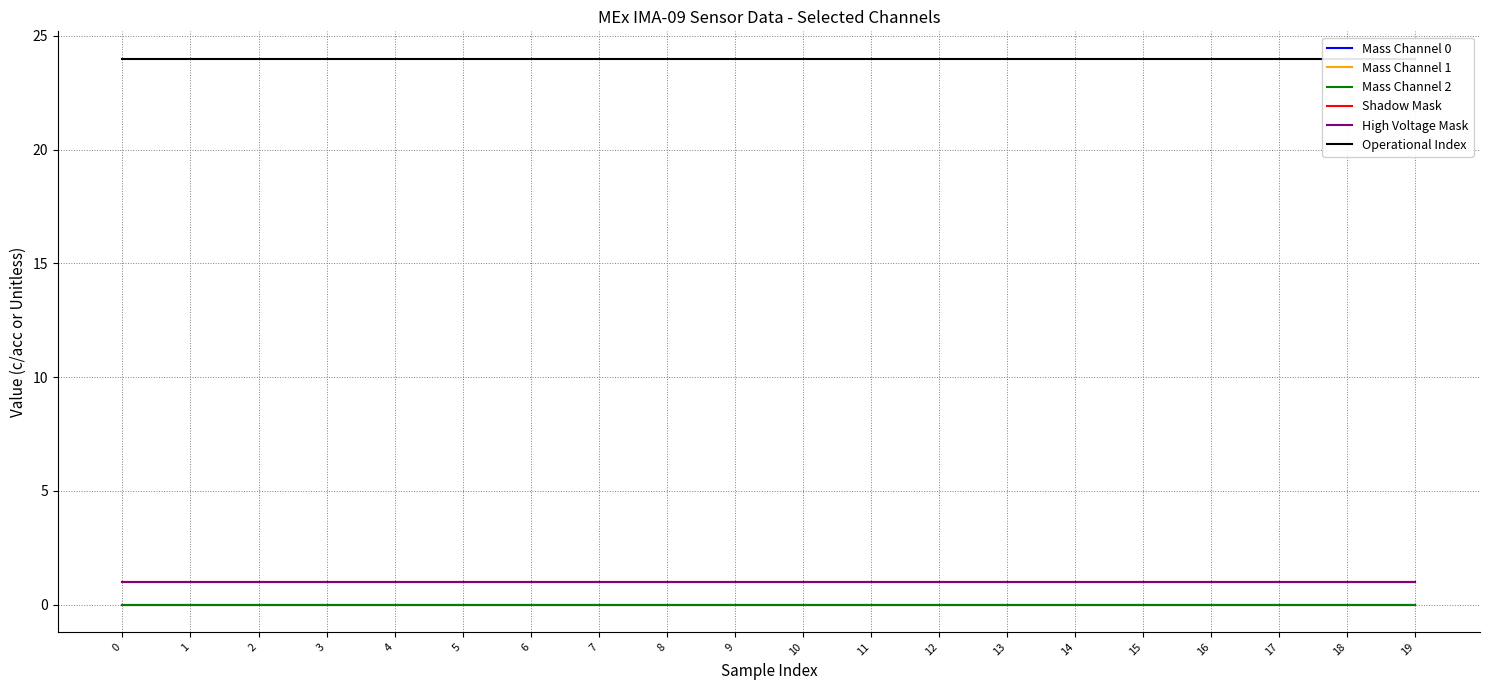

True or false: Operational Index has more than 0 points higher than both neighbors.

False